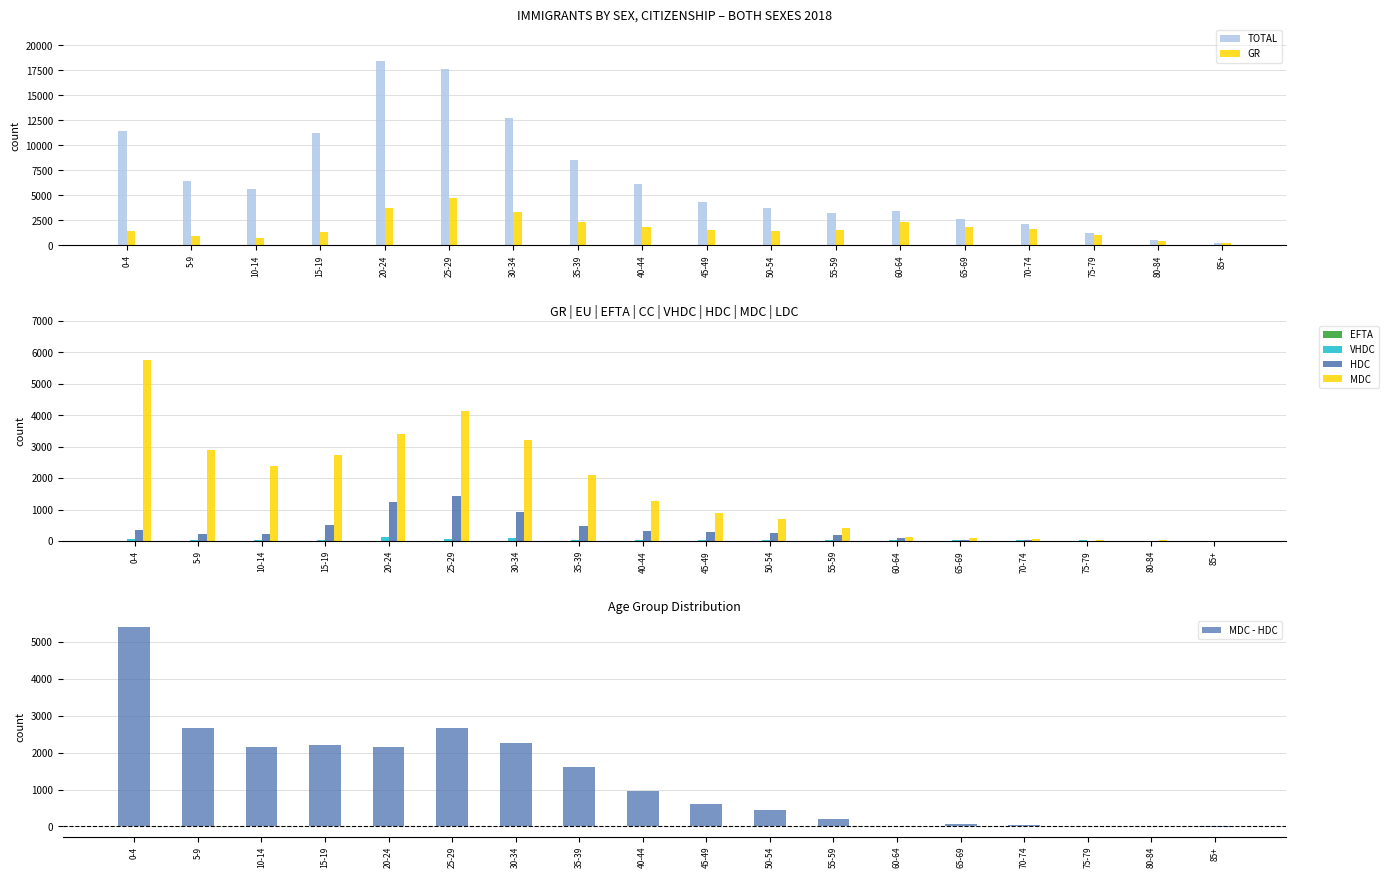

What is the value of the HDC bar at the 4th from the left?

510